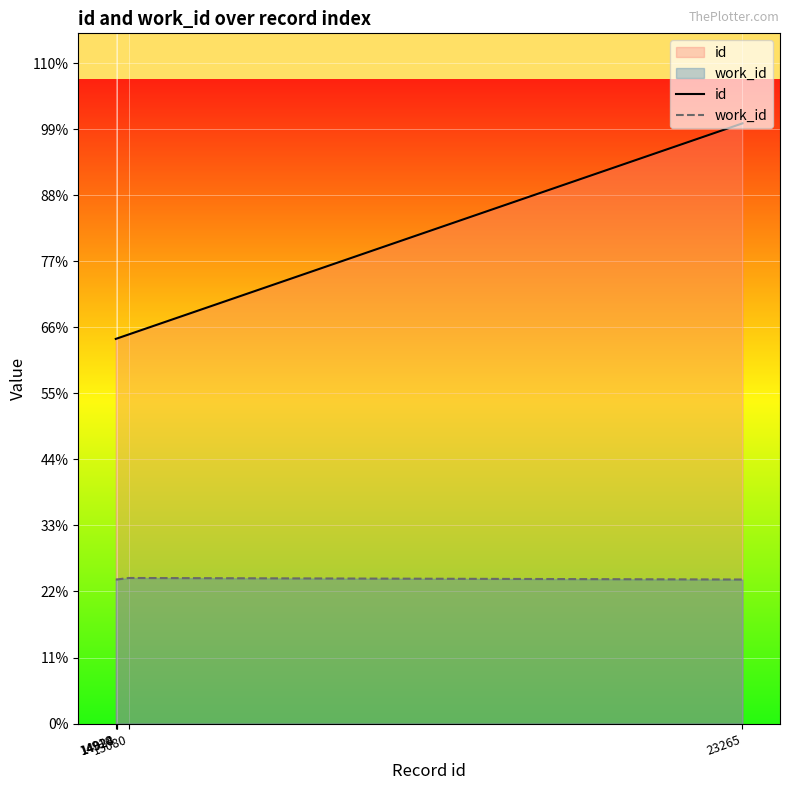

How many data points in id are less than 14928?

2